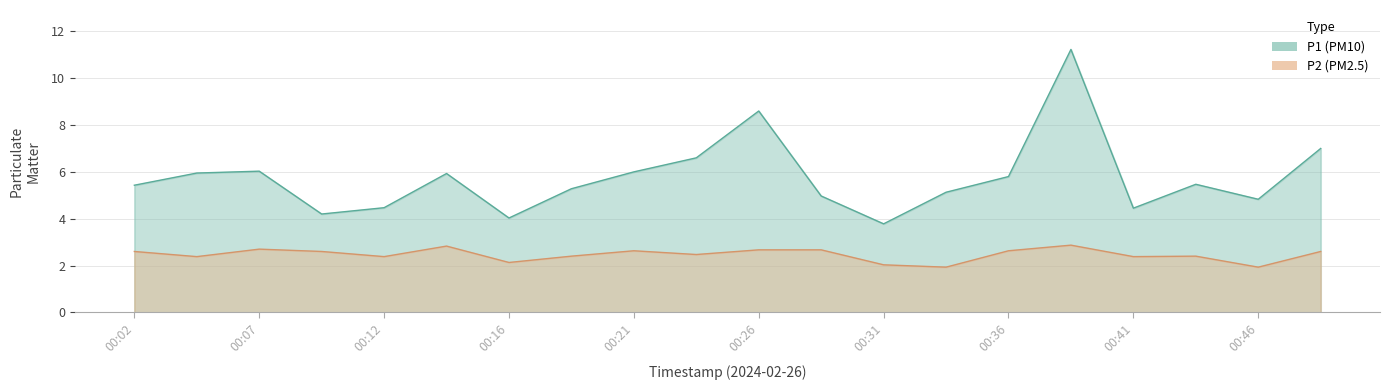

The P1 series shows 0.8 at 00:16. True or false?

False